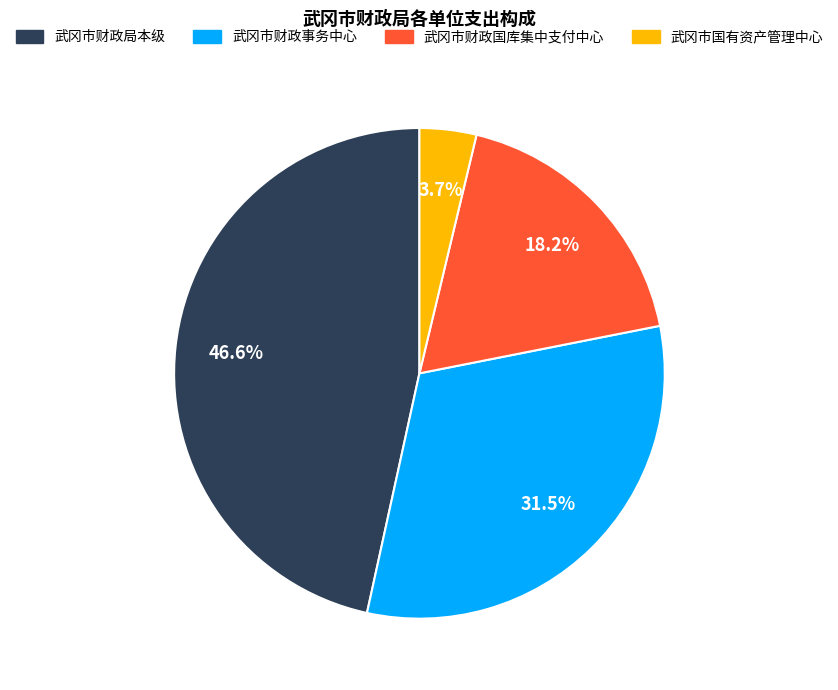

How many slices are in this pie chart?

4